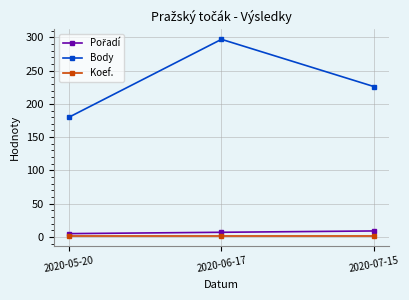

How many categories are shown in the chart?

3